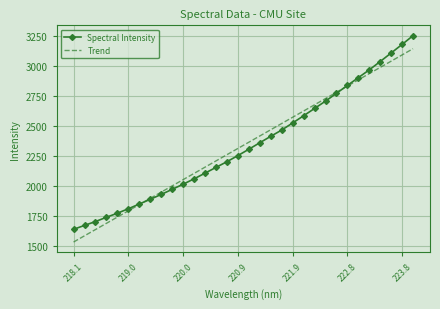

Which series has the largest range (max minus min)?

Spectral Intensity